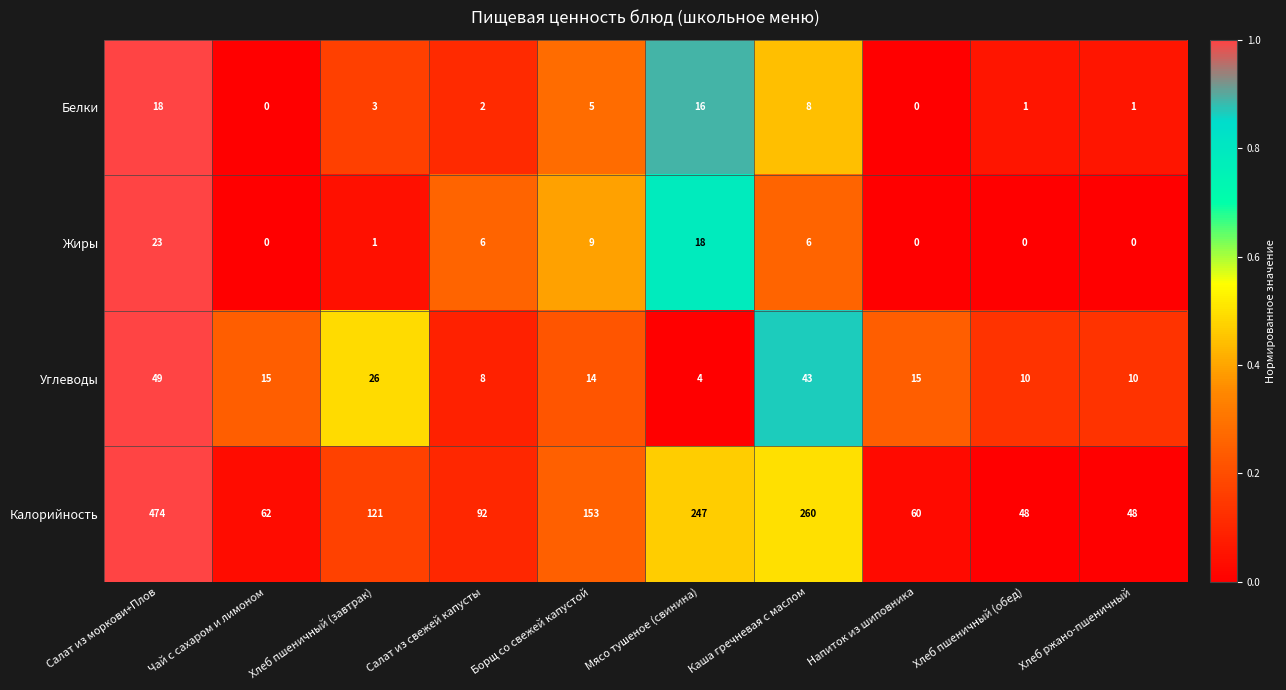

At Каша гречневая с маслом, list the series in order from largest to smallest.

Калорийность, Углеводы, Белки, Жиры